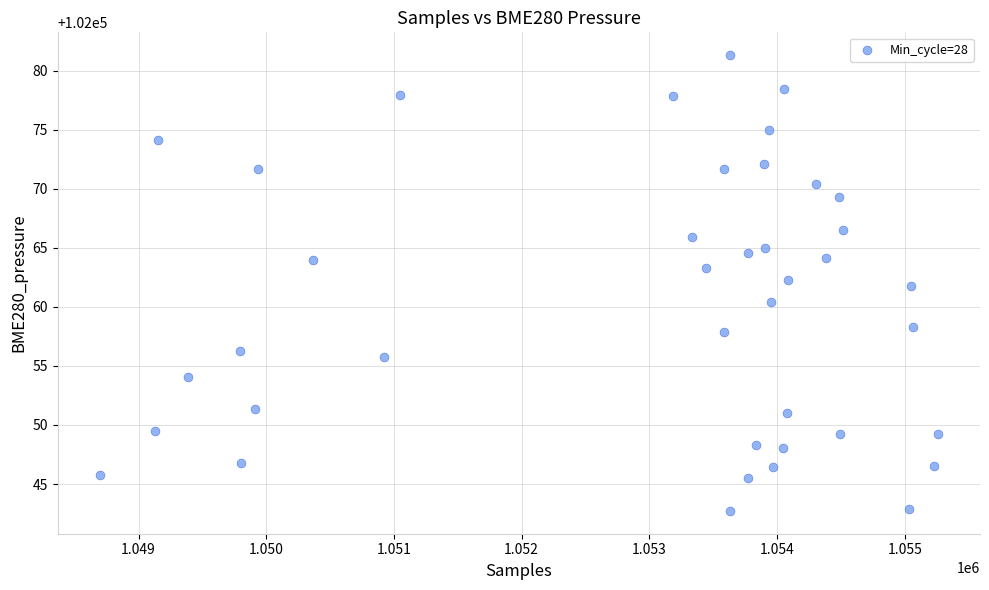

What is the range of Y values (max minus min)?

38.6